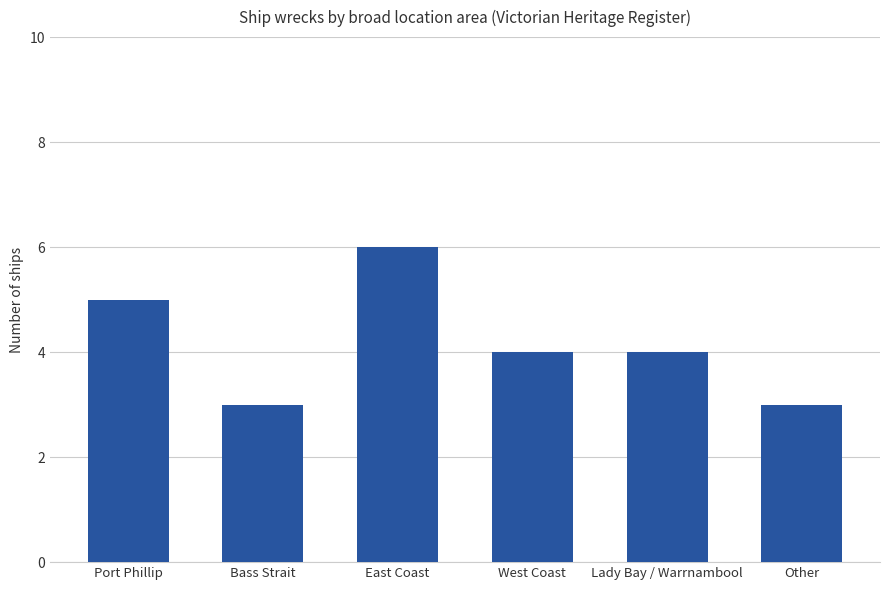

What is the sum of the values at East Coast and West Coast?

10